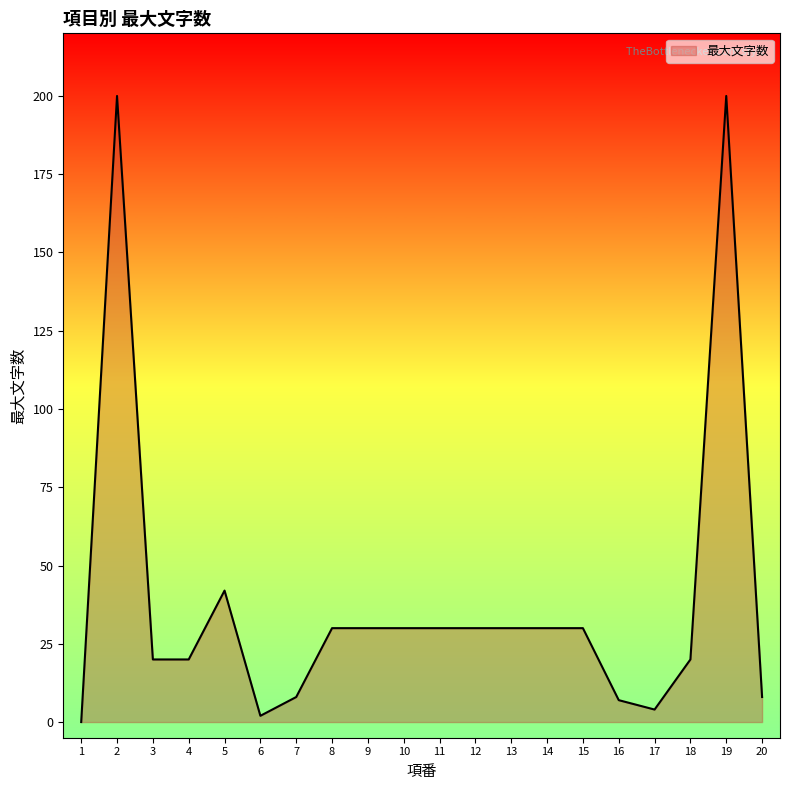

At which label is the value closest to 100?

5